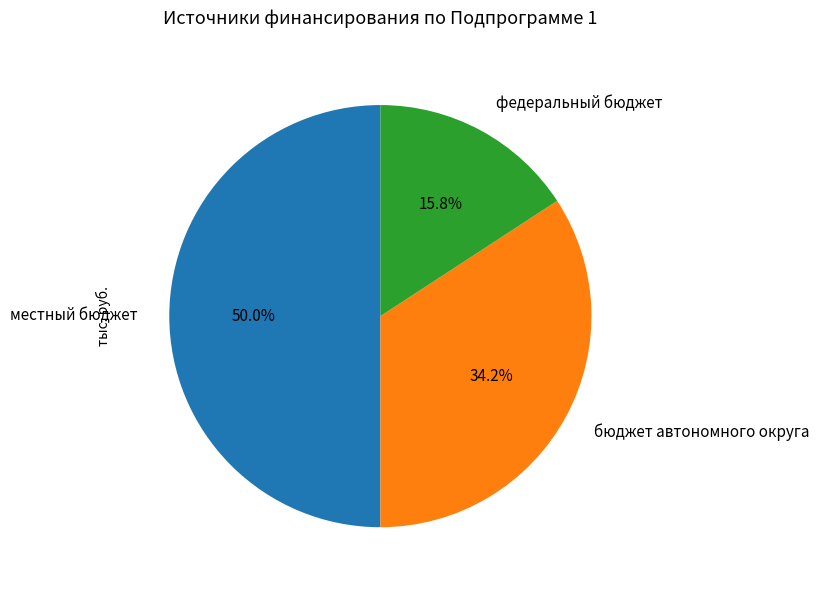

Combined, do местный бюджет and бюджет автономного округа account for over 50%?

Yes